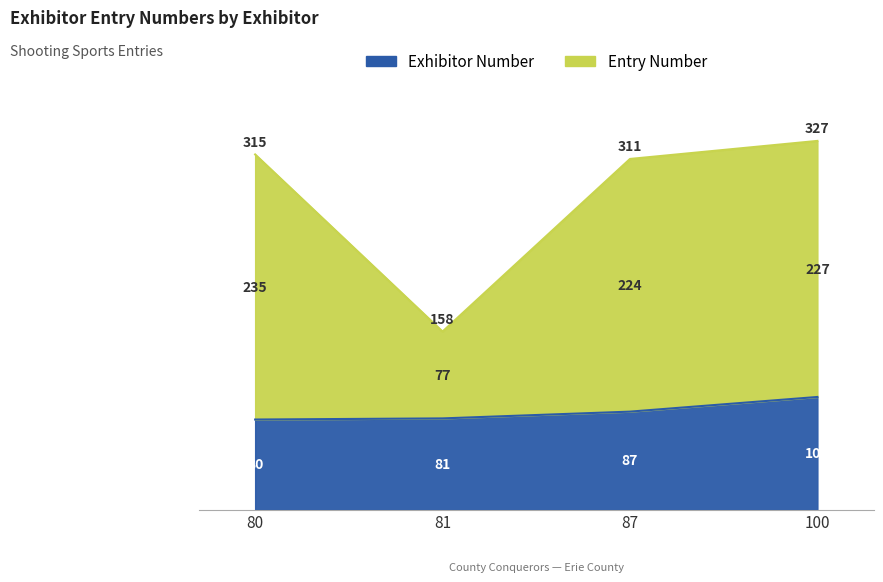

Count the number of values greater than 227.

1